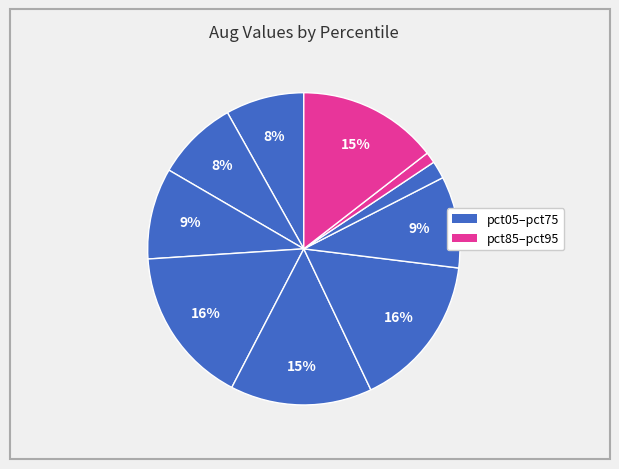

How many slices are in this pie chart?

10